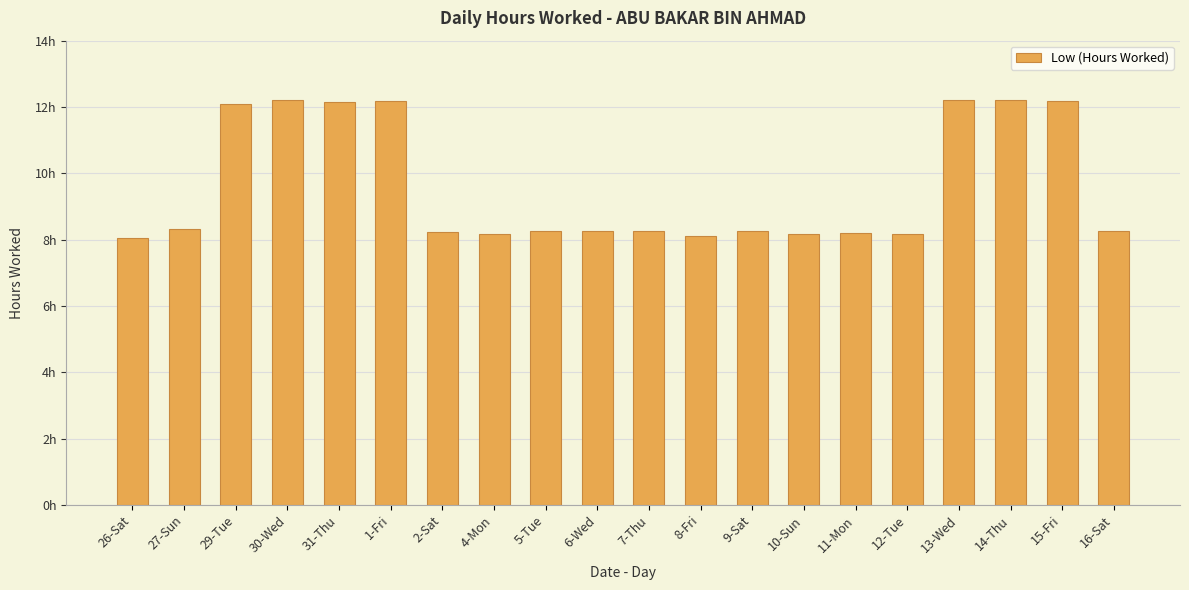

Rank the categories by value from lowest to highest.

26-Sat, 8-Fri, 10-Sun, 12-Tue, 4-Mon, 11-Mon, 2-Sat, 6-Wed, 9-Sat, 7-Thu, 5-Tue, 16-Sat, 27-Sun, 29-Tue, 31-Thu, 1-Fri, 15-Fri, 13-Wed, 14-Thu, 30-Wed